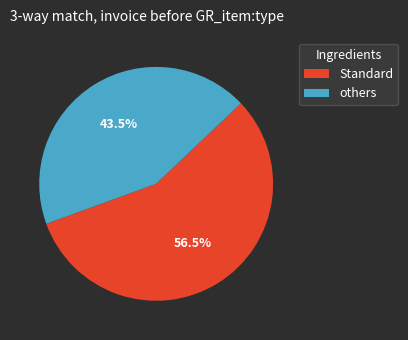

Between others and Standard, which is larger?

Standard